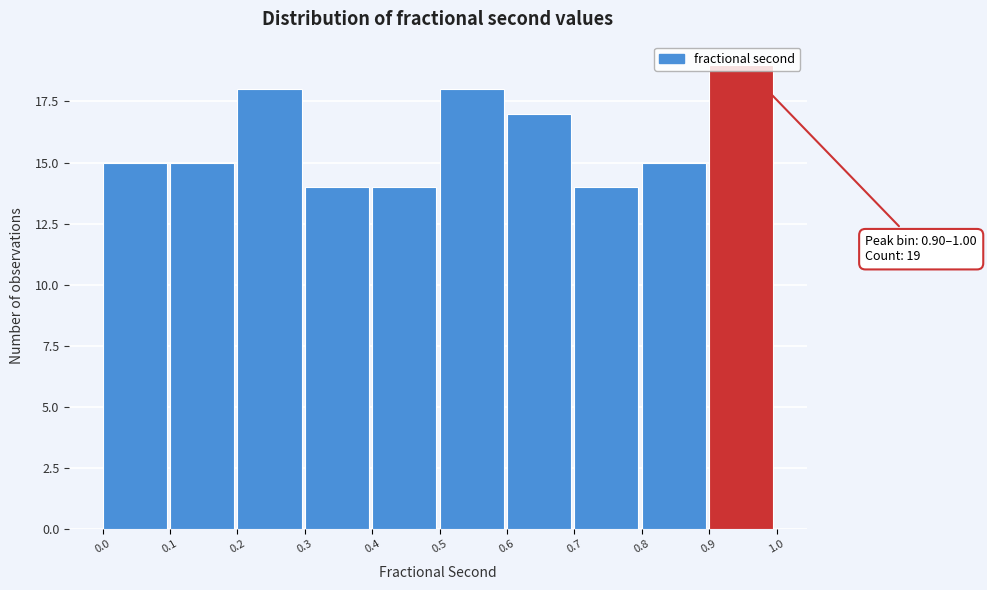

Over which range of the x-axis is the bar tallest?

0.9 to 1.0